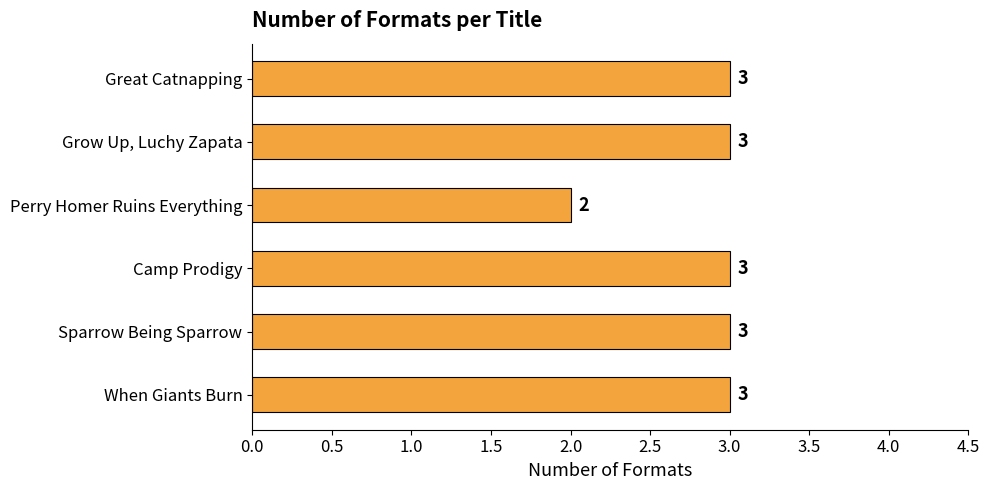

Is it true that the value at Grow Up, Luchy Zapata is 3?

True